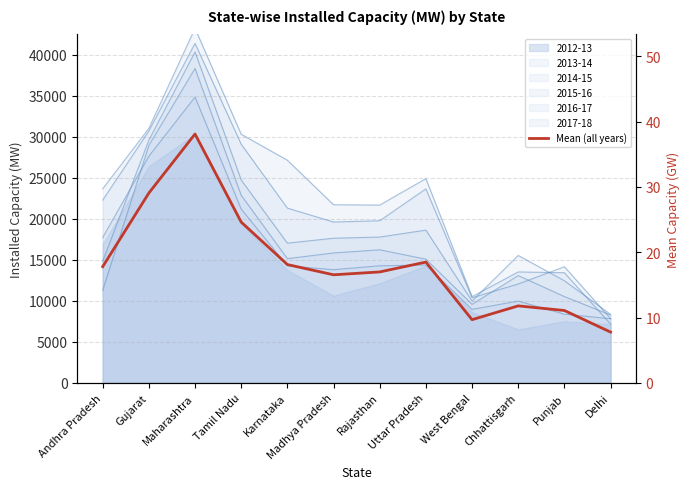

What is the label of the 11th point from the right?

Gujarat